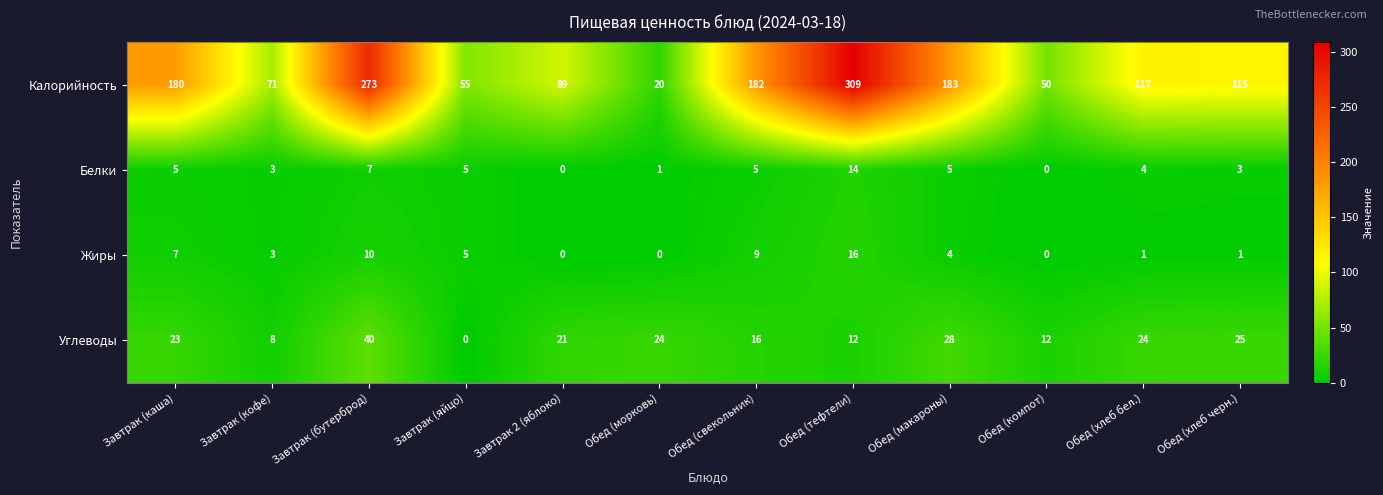

At which label is Калорийность closest to 164?

Завтрак (каша)